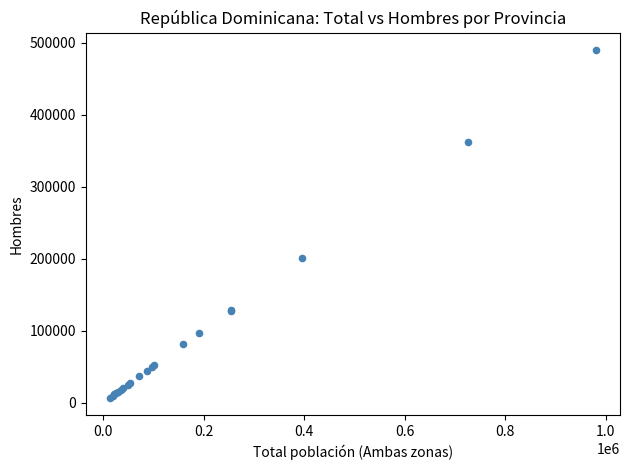

What Y value in the scatter plot is closest to 248253?

201015